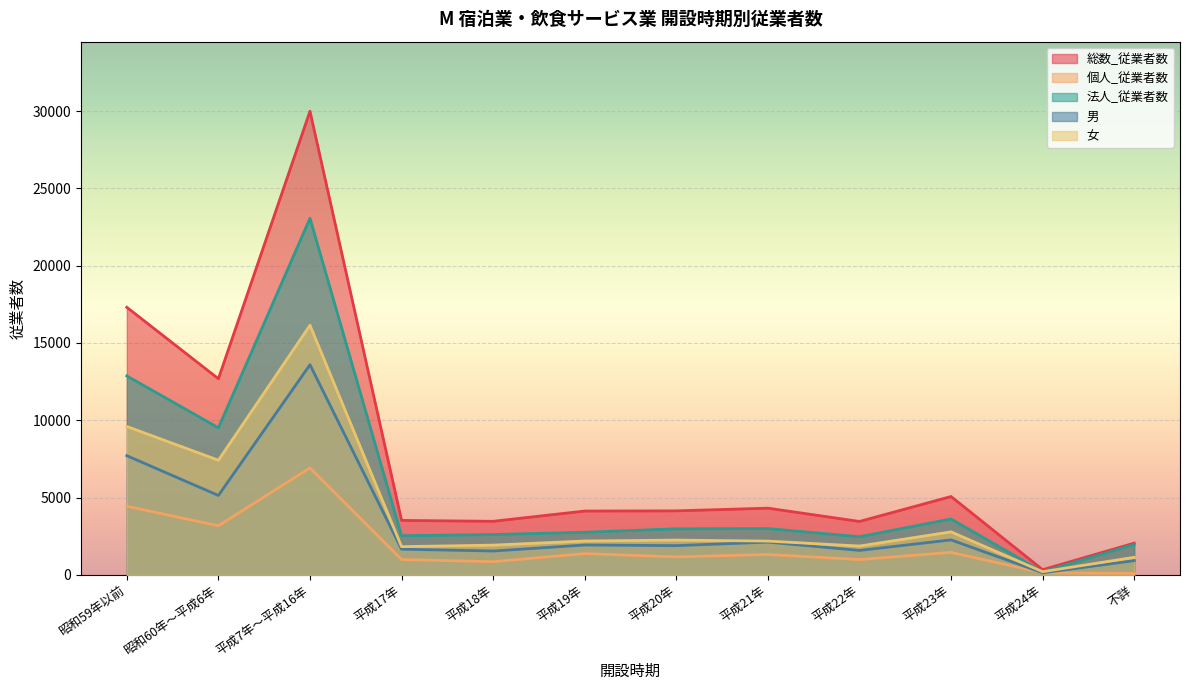

The 総数_従業者数 series shows 5067 at 平成23年. True or false?

True